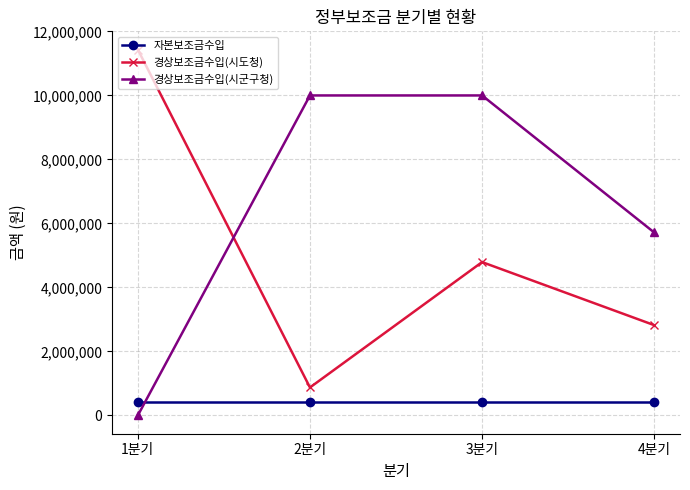

Is it true that 경상보조금수입(시도청) equals 11432000 at 1분기?

True